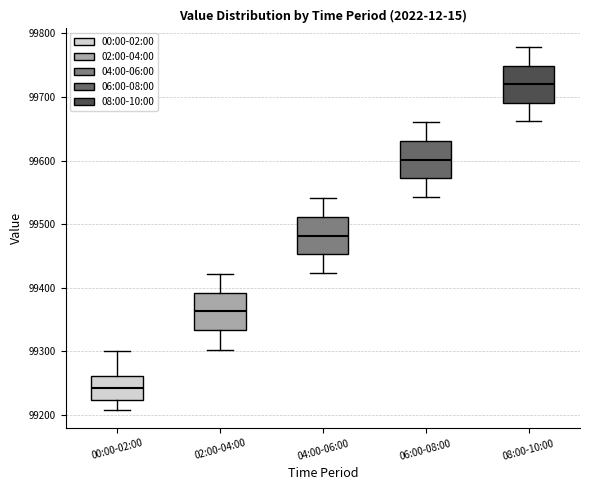

Where does the lower whisker of the box for 08:00-10:00 end on the y-axis? The values are not printed on the chart, so give them approximately, as read against the axis.

99660